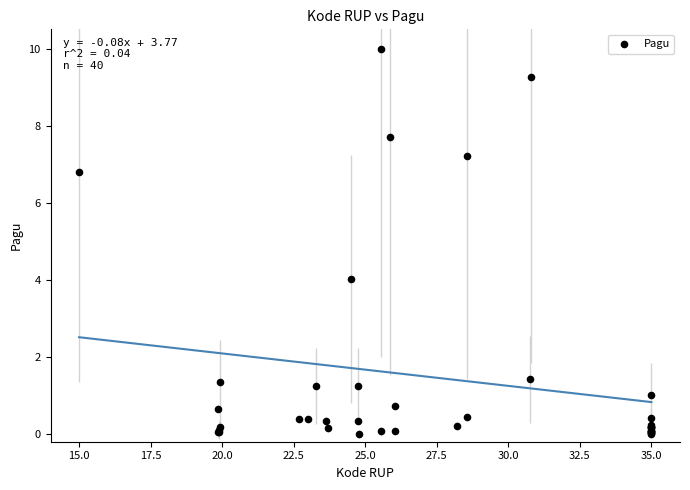

What Y value in the scatter plot is closest to 5?

4.0